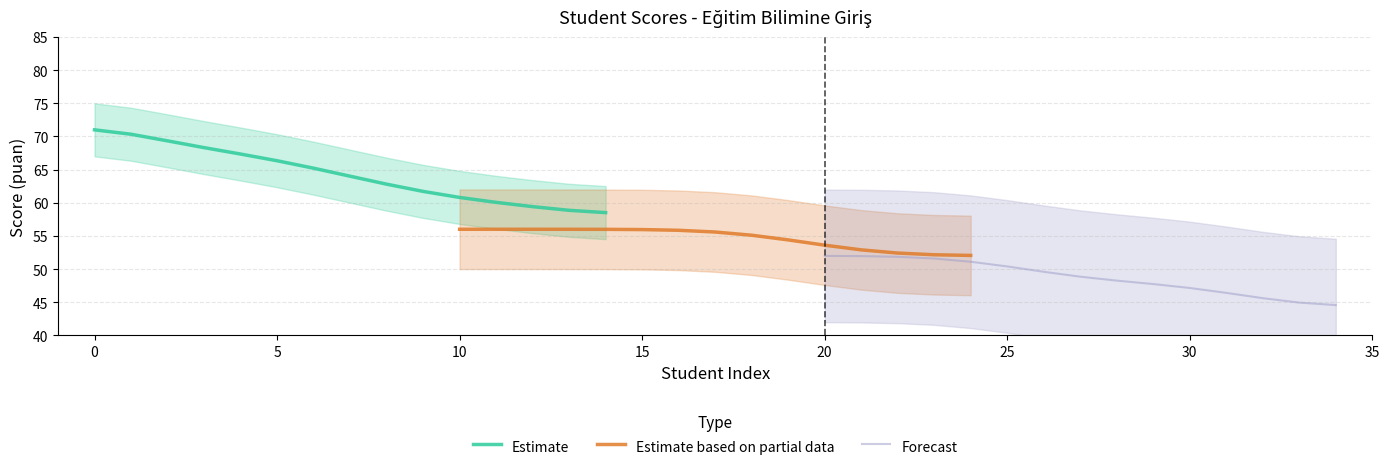

The Estimate series shows 25.8 at 10. True or false?

False